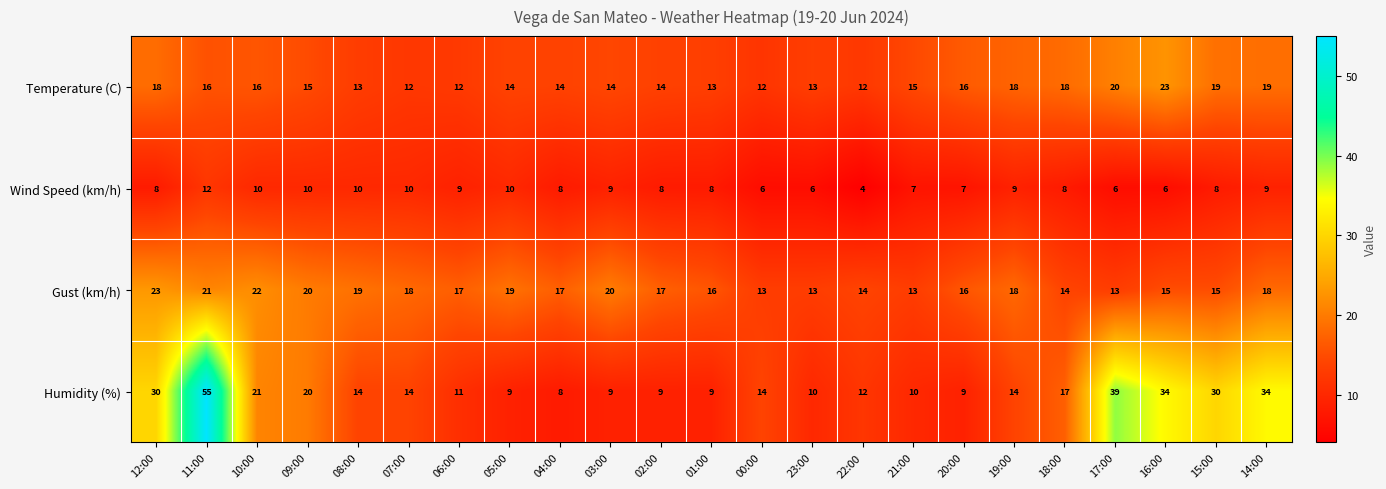

Which series has the largest range (max minus min)?

Humidity (%)